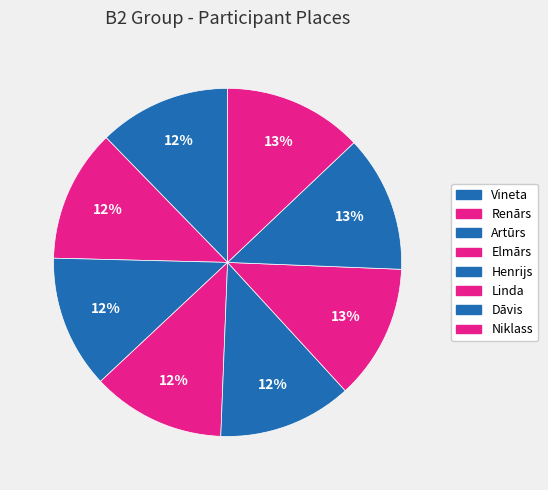

Which has a higher value, Renārs or Artūrs?

Artūrs